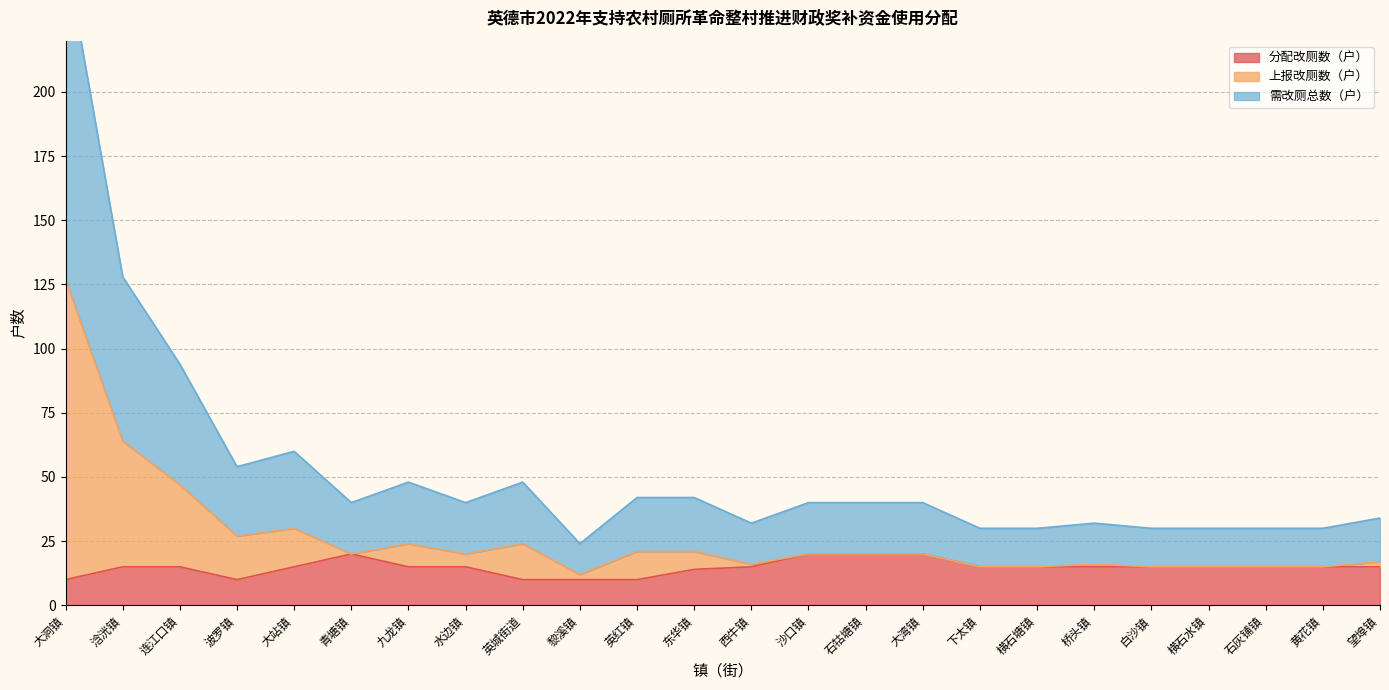

What is the label of the 15th point from the right?

黎溪镇